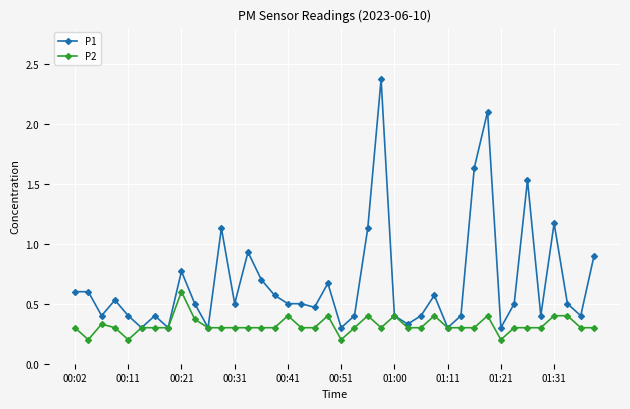

List the series in order of their peak value, lowest first.

P2, P1